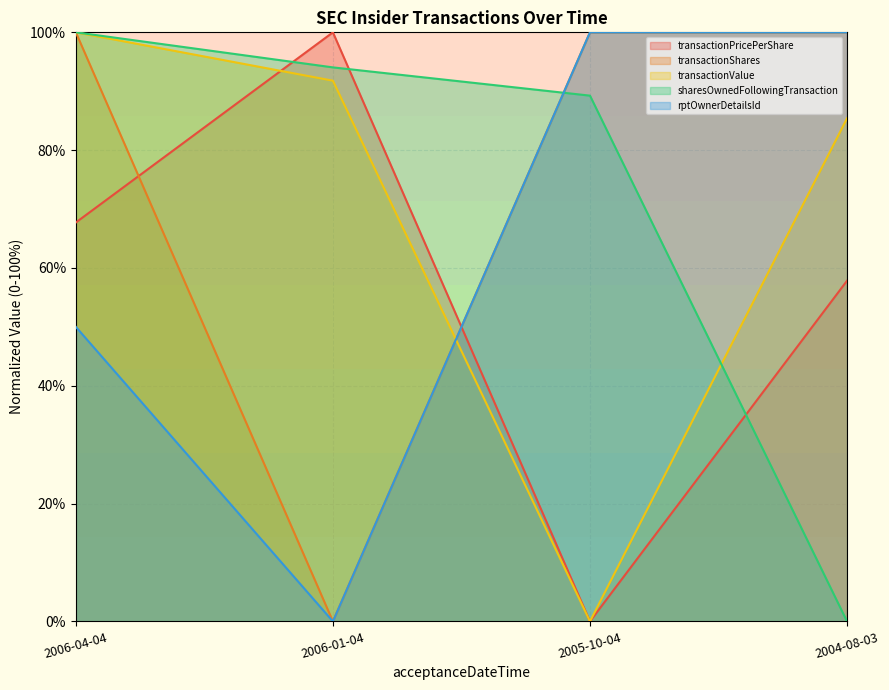

At which label does sharesOwnedFollowingTransaction reach its minimum?

2004-08-03